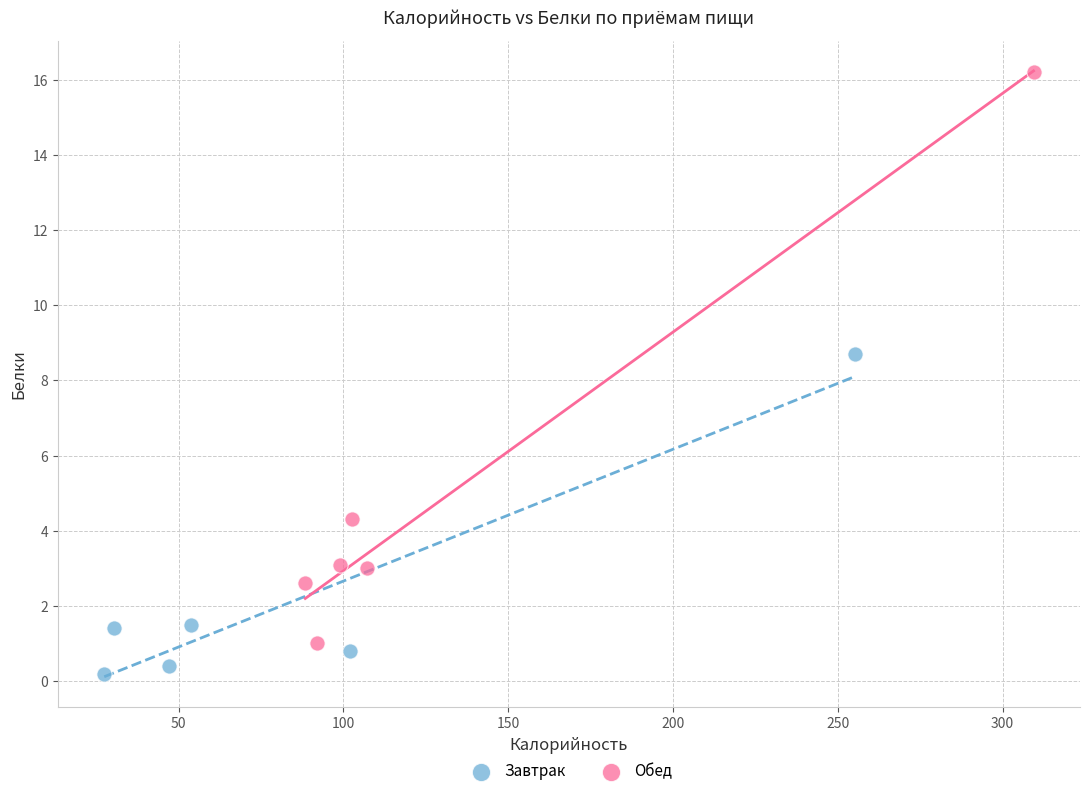

What are all the series names shown in the legend?

Завтрак, Обед